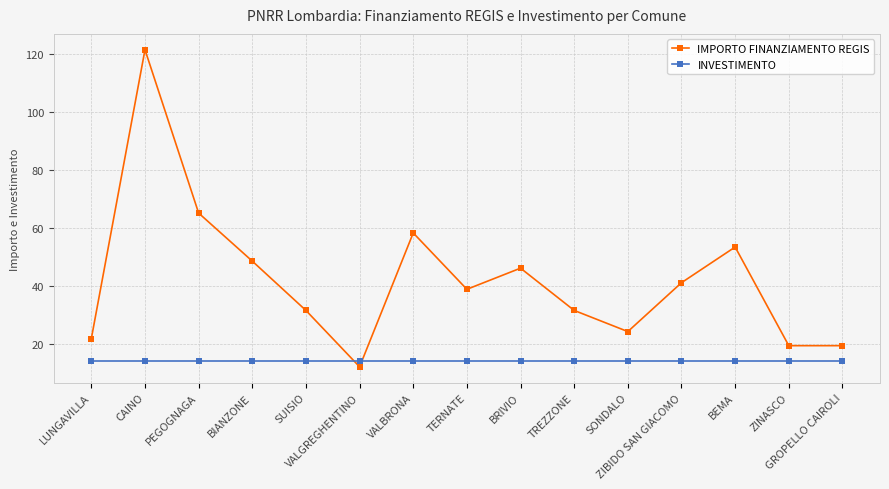

What is the minimum value shown in the chart?

12.2